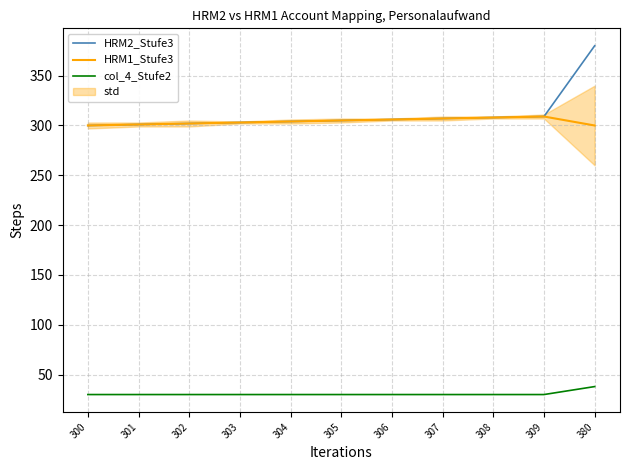

Is the value of HRM1_Stufe3 at 303 greater than the value of col_4_Stufe2 at 304?

Yes